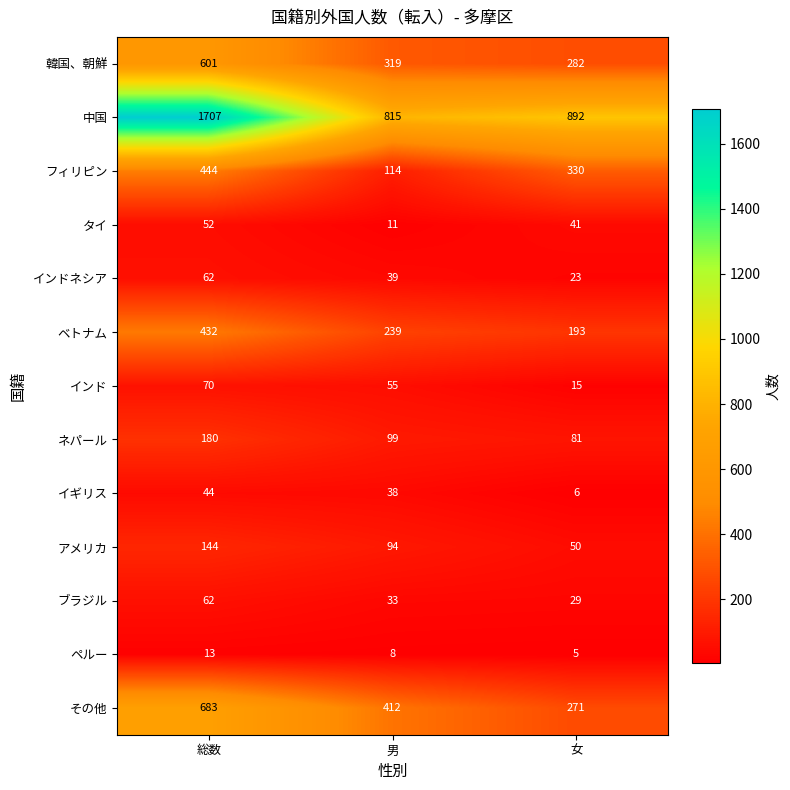

What is the difference between the highest and lowest values at 男?

807